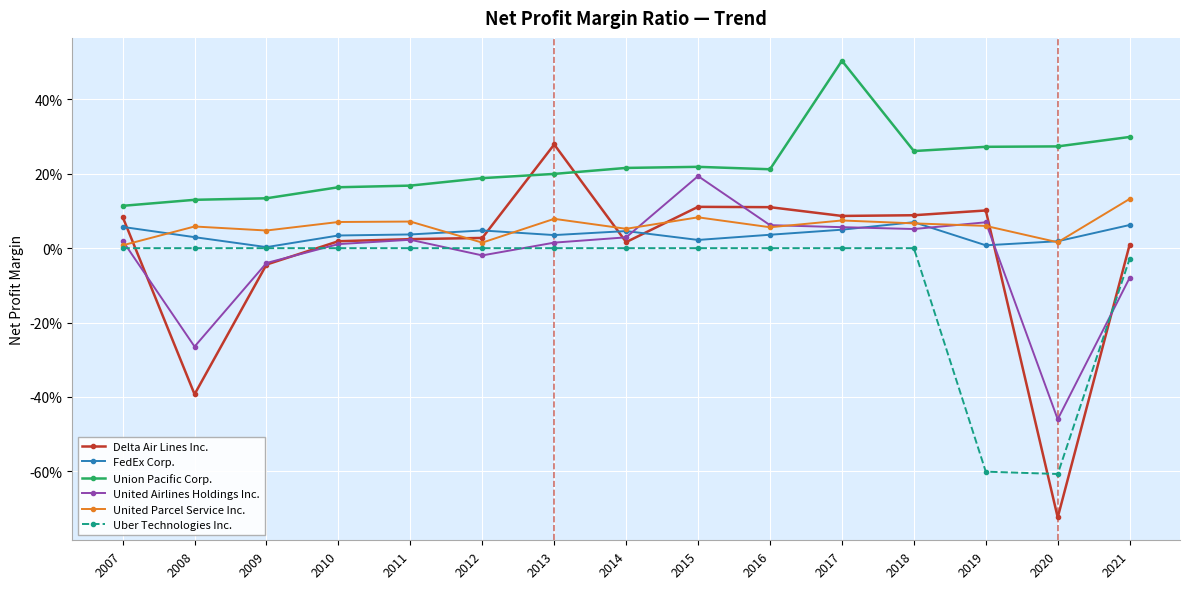

What is the value of the Union Pacific Corp. point at the 3rd from the left?

0.1